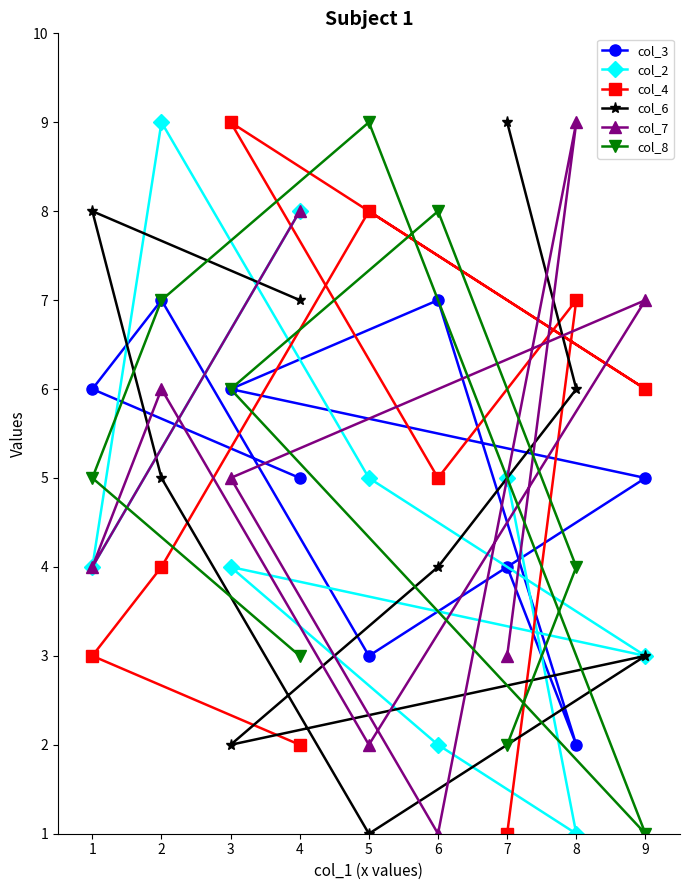

How many data points does each series have?

9